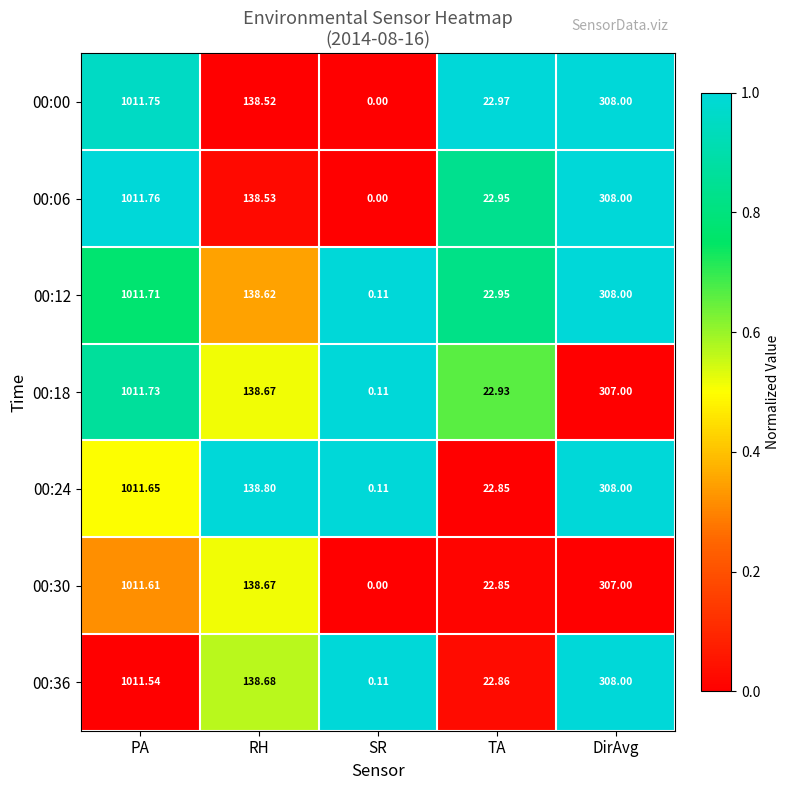

At which label is 00:06 closest to 505?

DirAvg